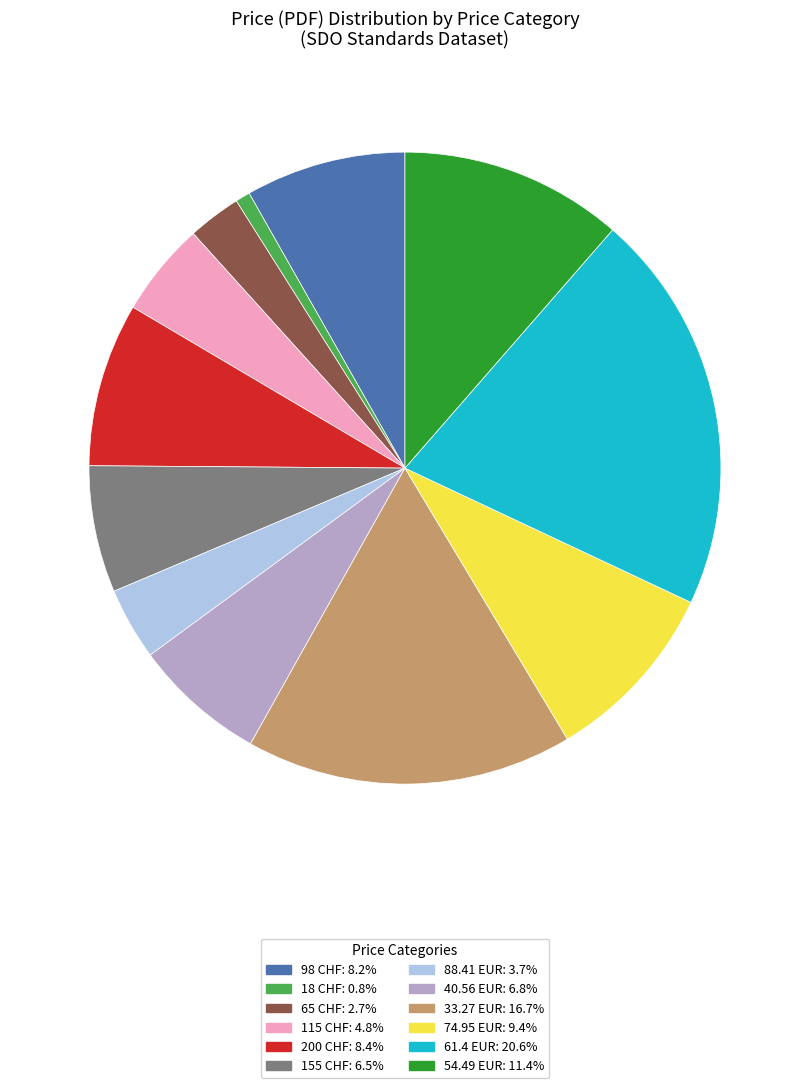

Do 61.4 EUR: 20.6% and 65 CHF: 2.7% together represent more than half of the pie?

No